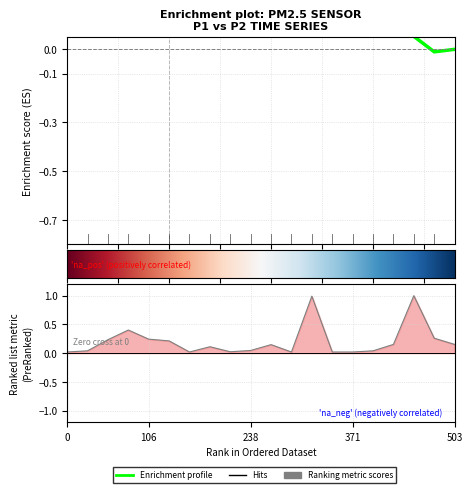

Between 10 and 7, which is larger?

10